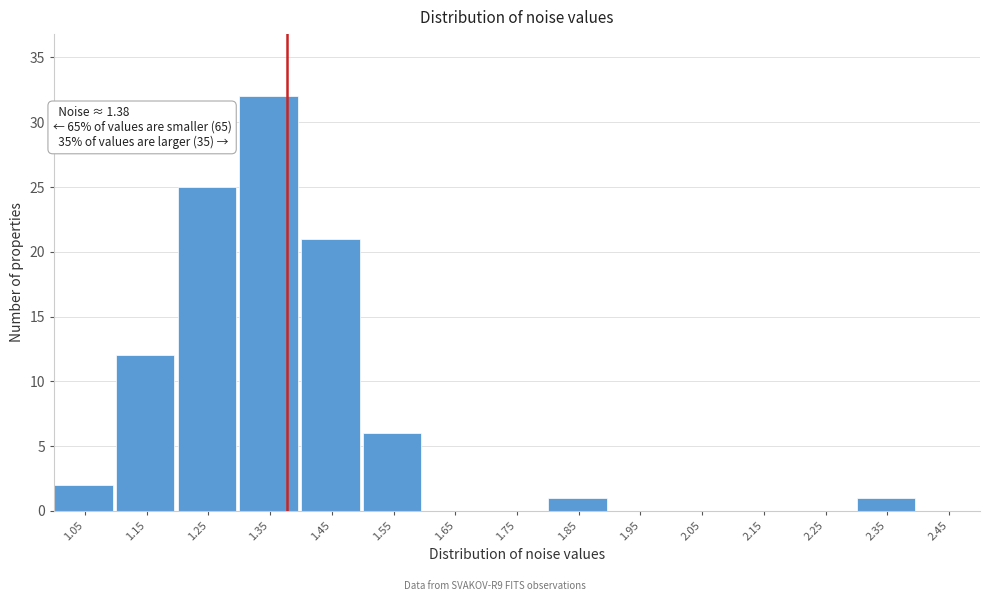

Over which range of the x-axis is the bar tallest?

1.3 to 1.4